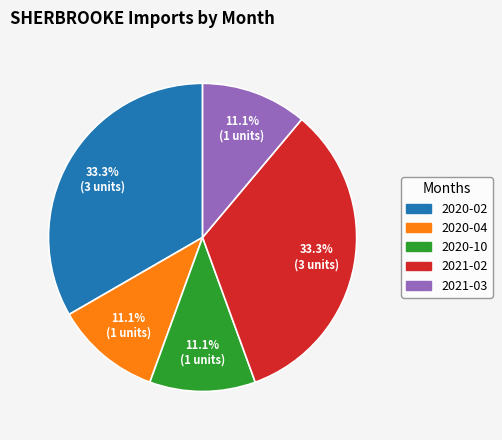

What percentage do 2021-02 and 2020-02 together represent?

66.7%